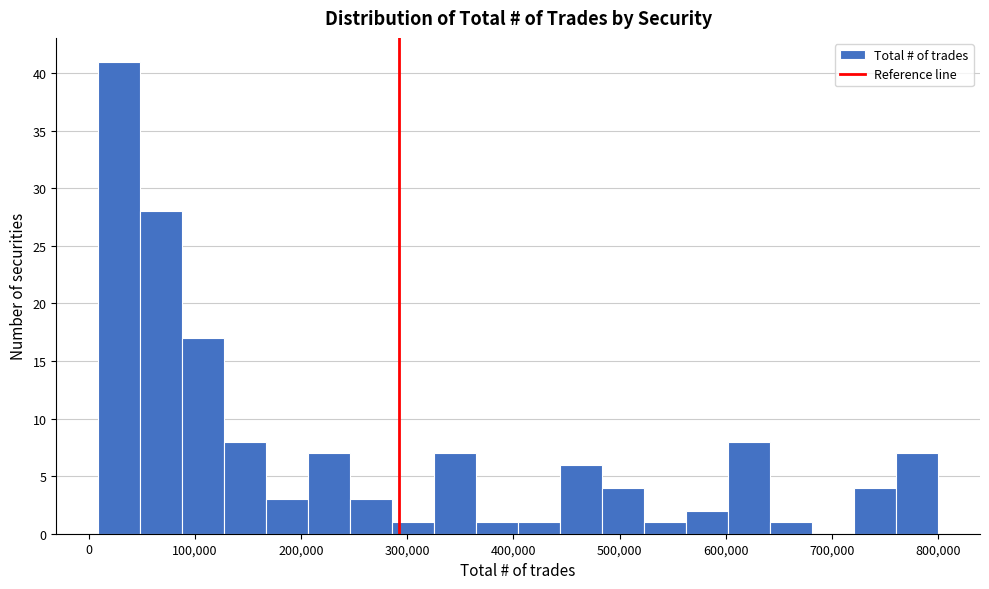

Read against the x-axis, roughly where is the centre of the tallest bar?

30000